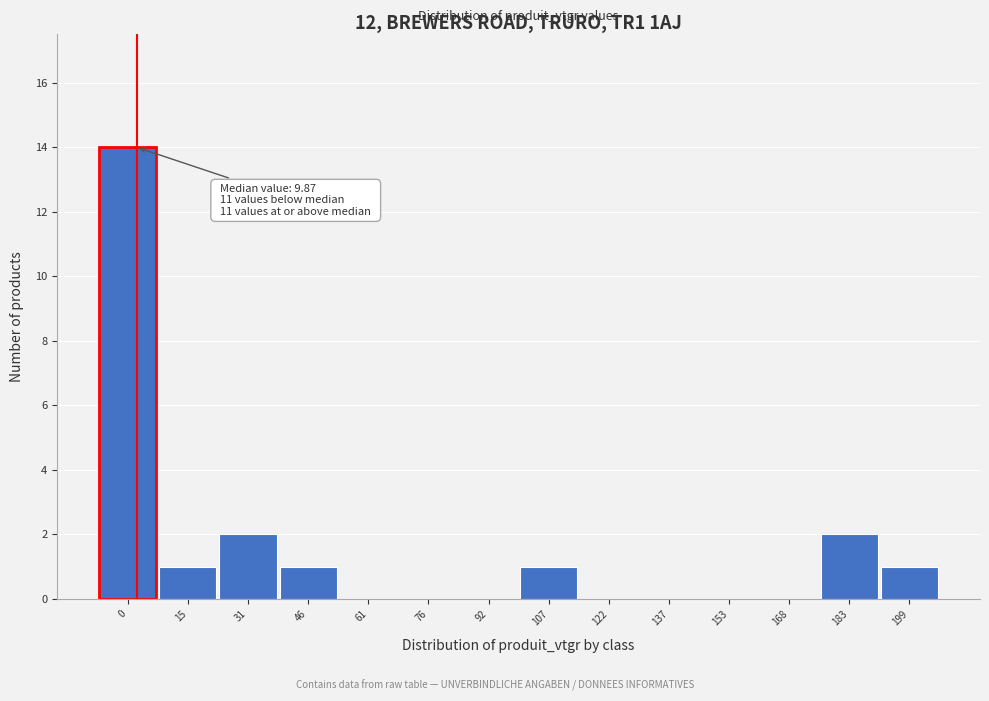

Reading right to left, list all the values displayed in this chart.

199=1	183=2	168=0	153=0	137=0	122=0	107=1	92=0	76=0	61=0	46=1	31=2	15=1	0=14